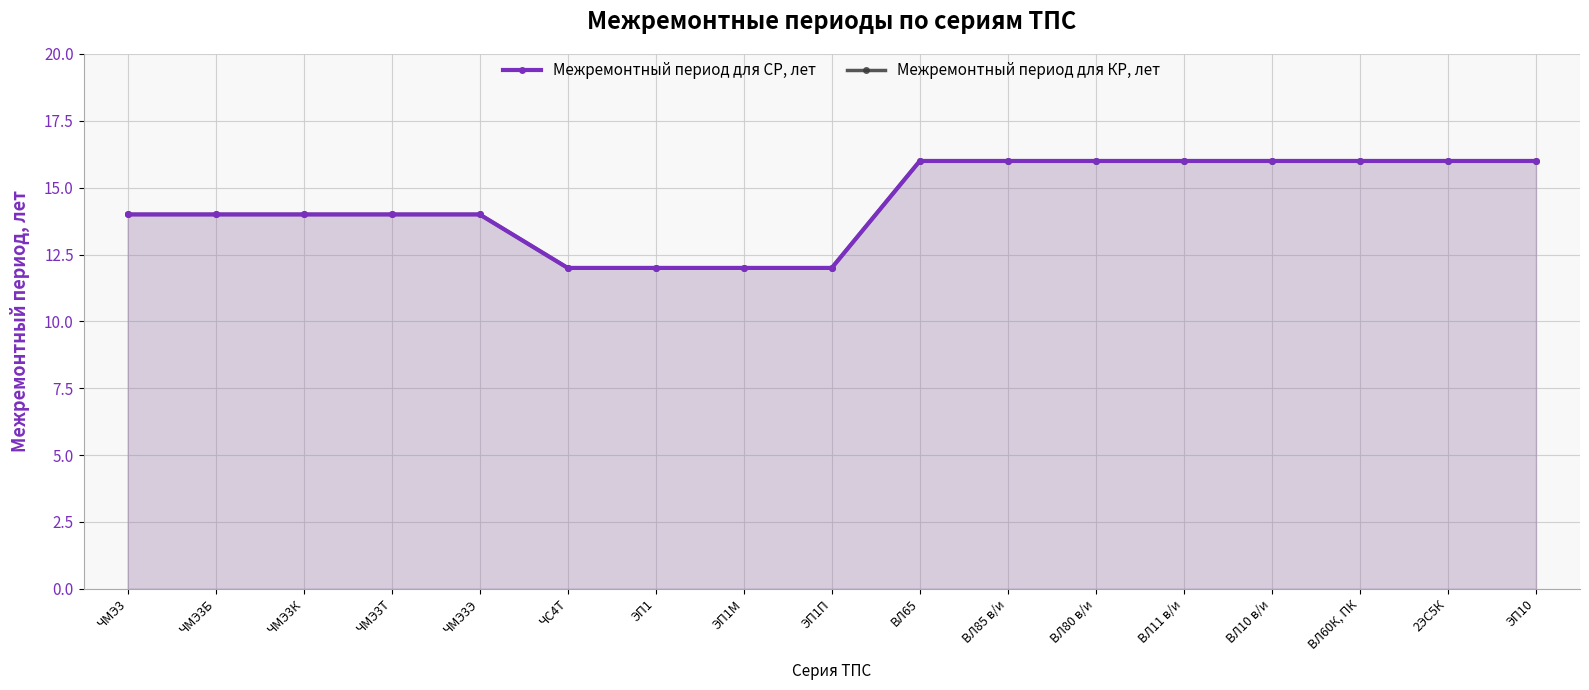

What is the difference between the second highest and second lowest values in the Межремонтный период для СР, лет series?

4